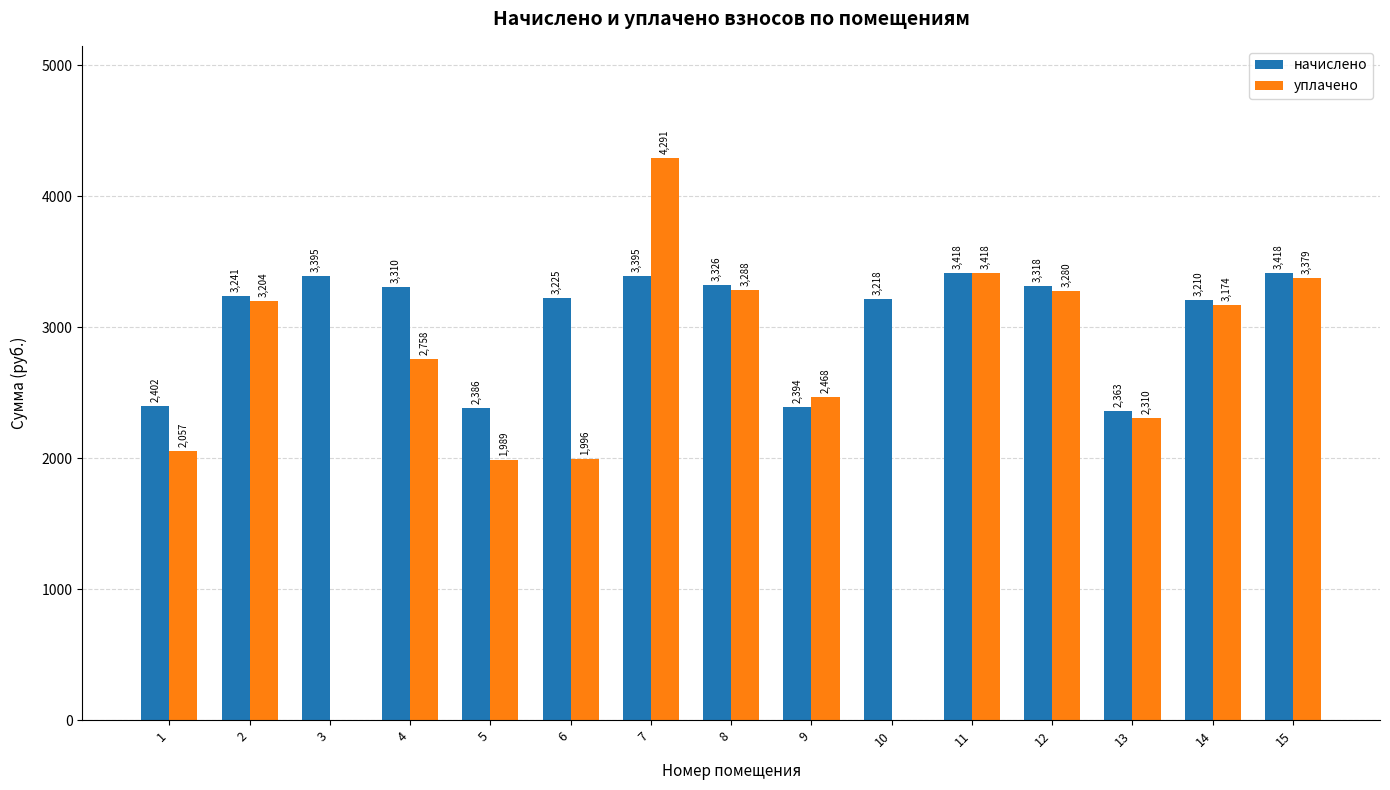

Which series changed the most between 1 and 3?

уплачено